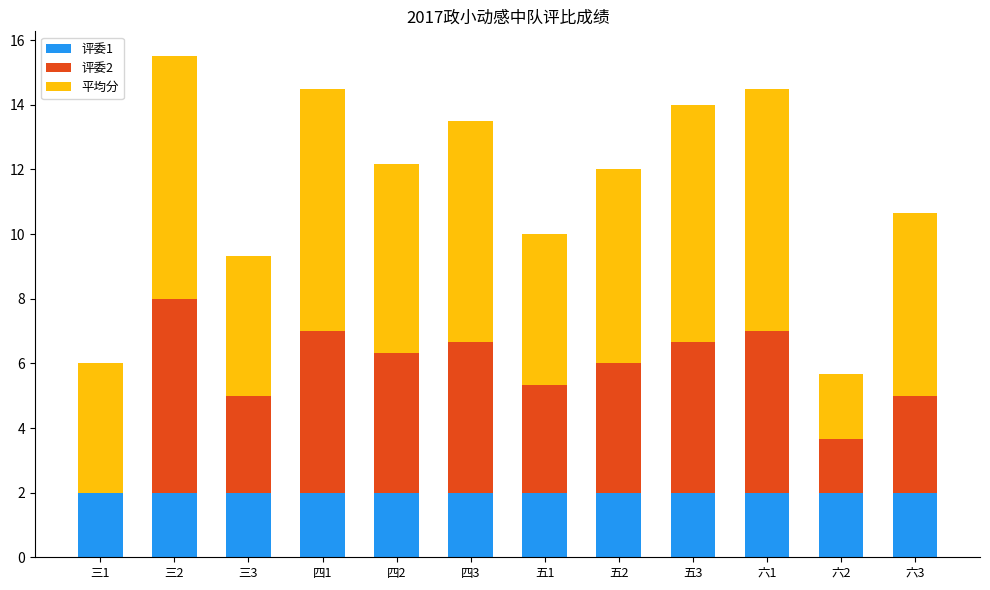

How many data points does each series have?

12